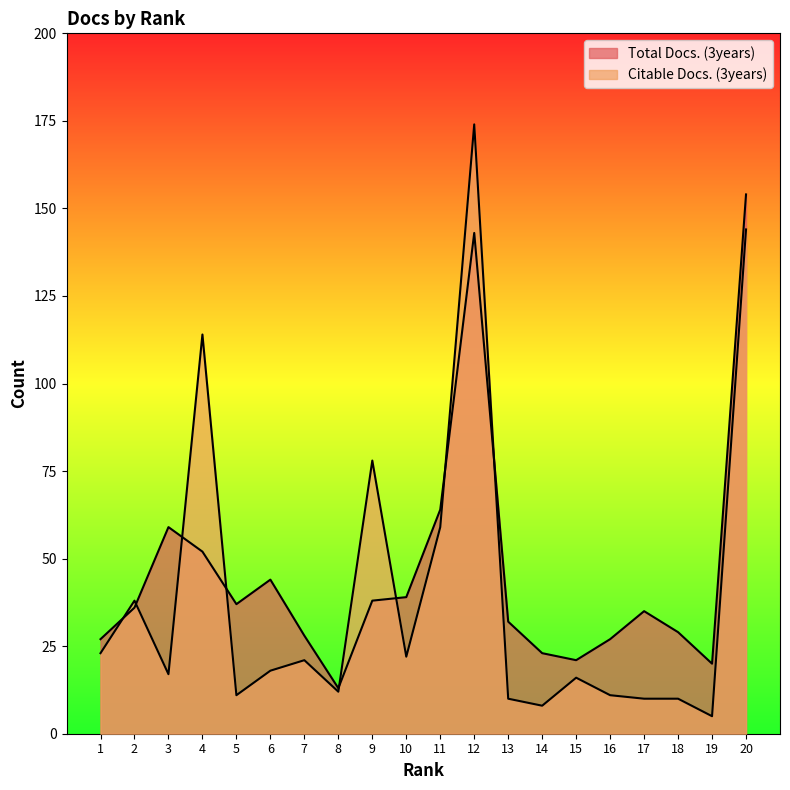

At how many categories does at least one series exceed 105?

3